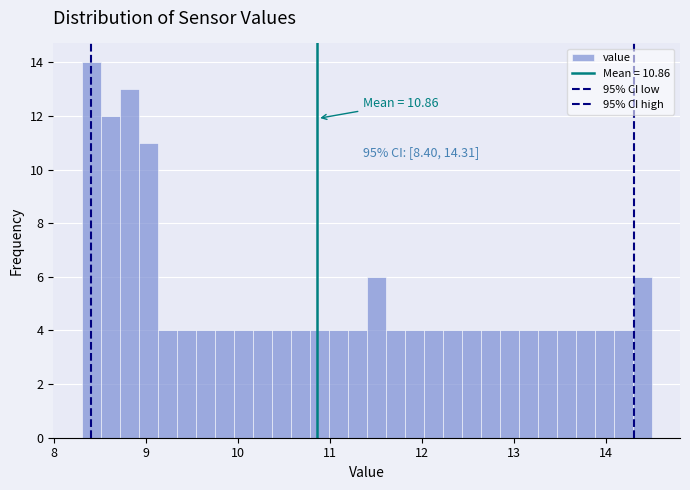

Read against the x-axis, roughly where is the centre of the tallest bar?

8.4